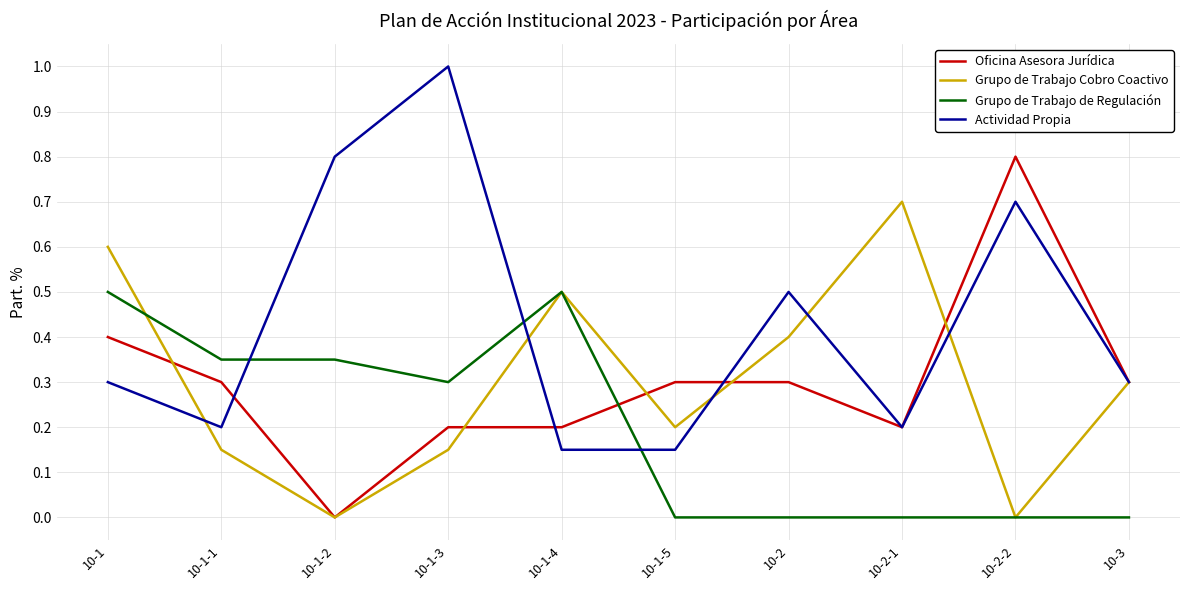

How many intersections are there between Oficina Asesora Jurídica and Grupo de Trabajo de Regulación?

1